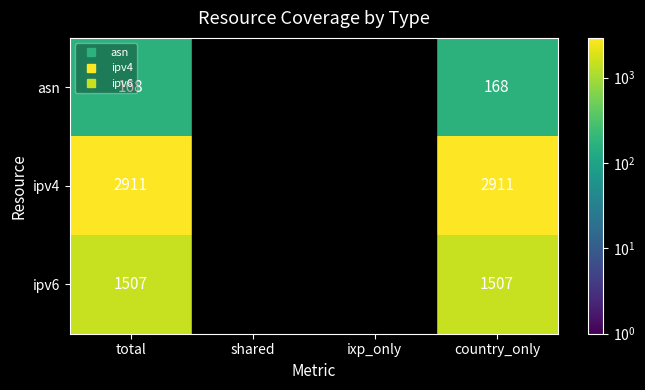

List the labels in order of ipv6 value, smallest first.

shared, ixp_only, total, country_only